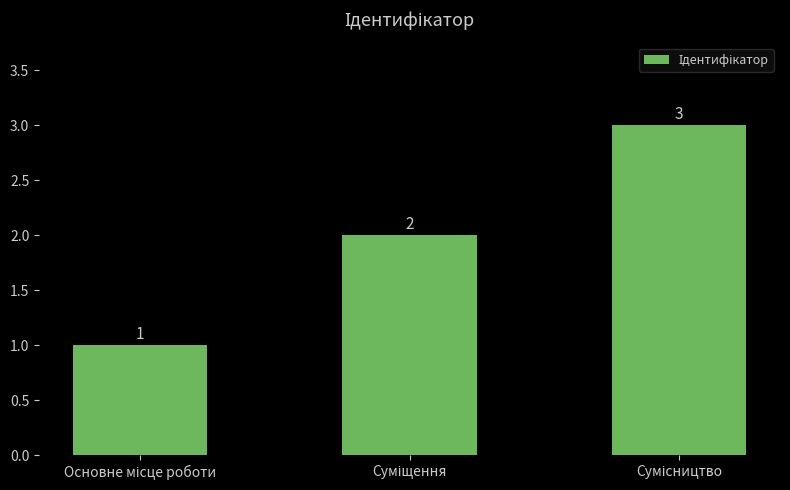

What is the sum of all values?

6